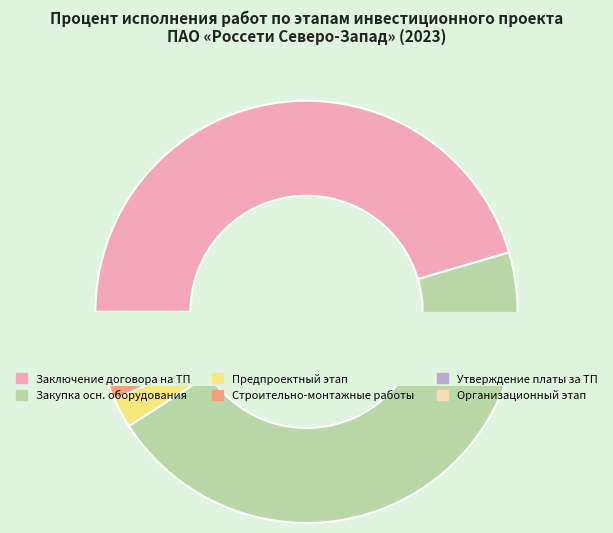

Which has a higher value, Заключение договора на ТП or Организационный этап?

Заключение договора на ТП